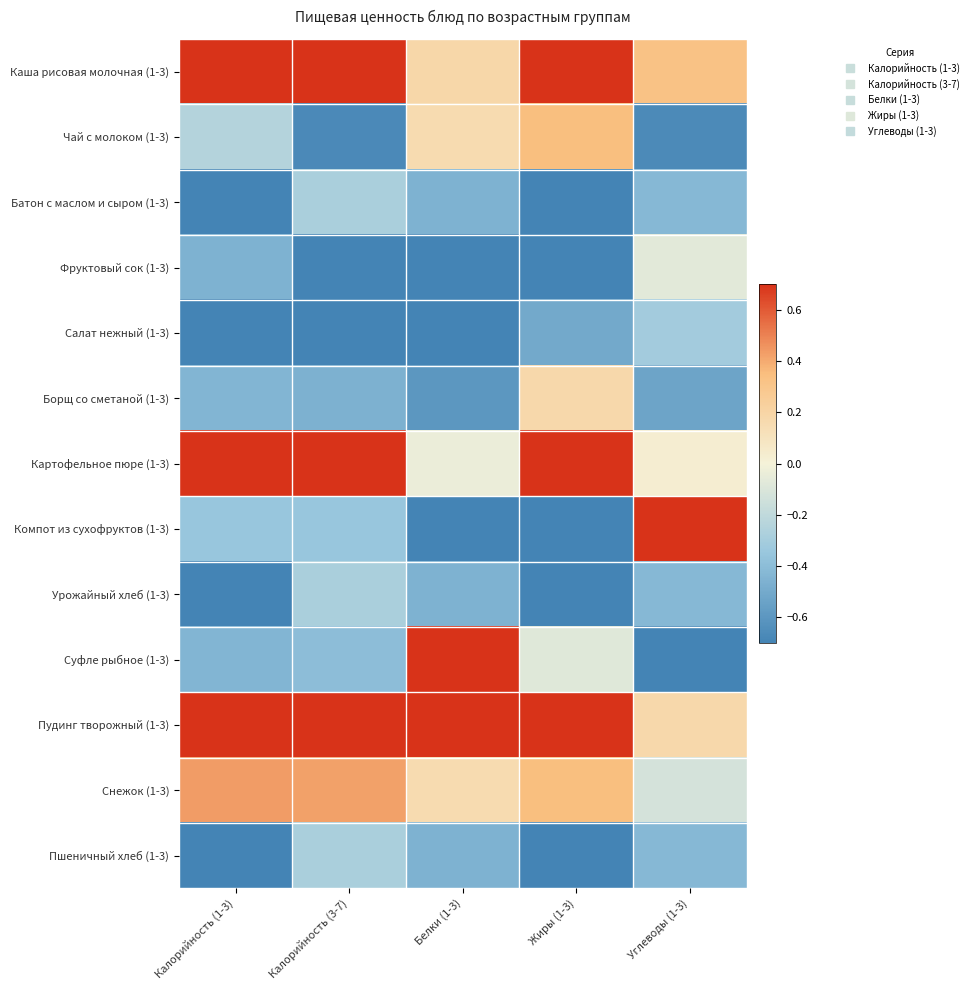

Which series has the largest total across all categories?

Пудинг творожный (1-3)